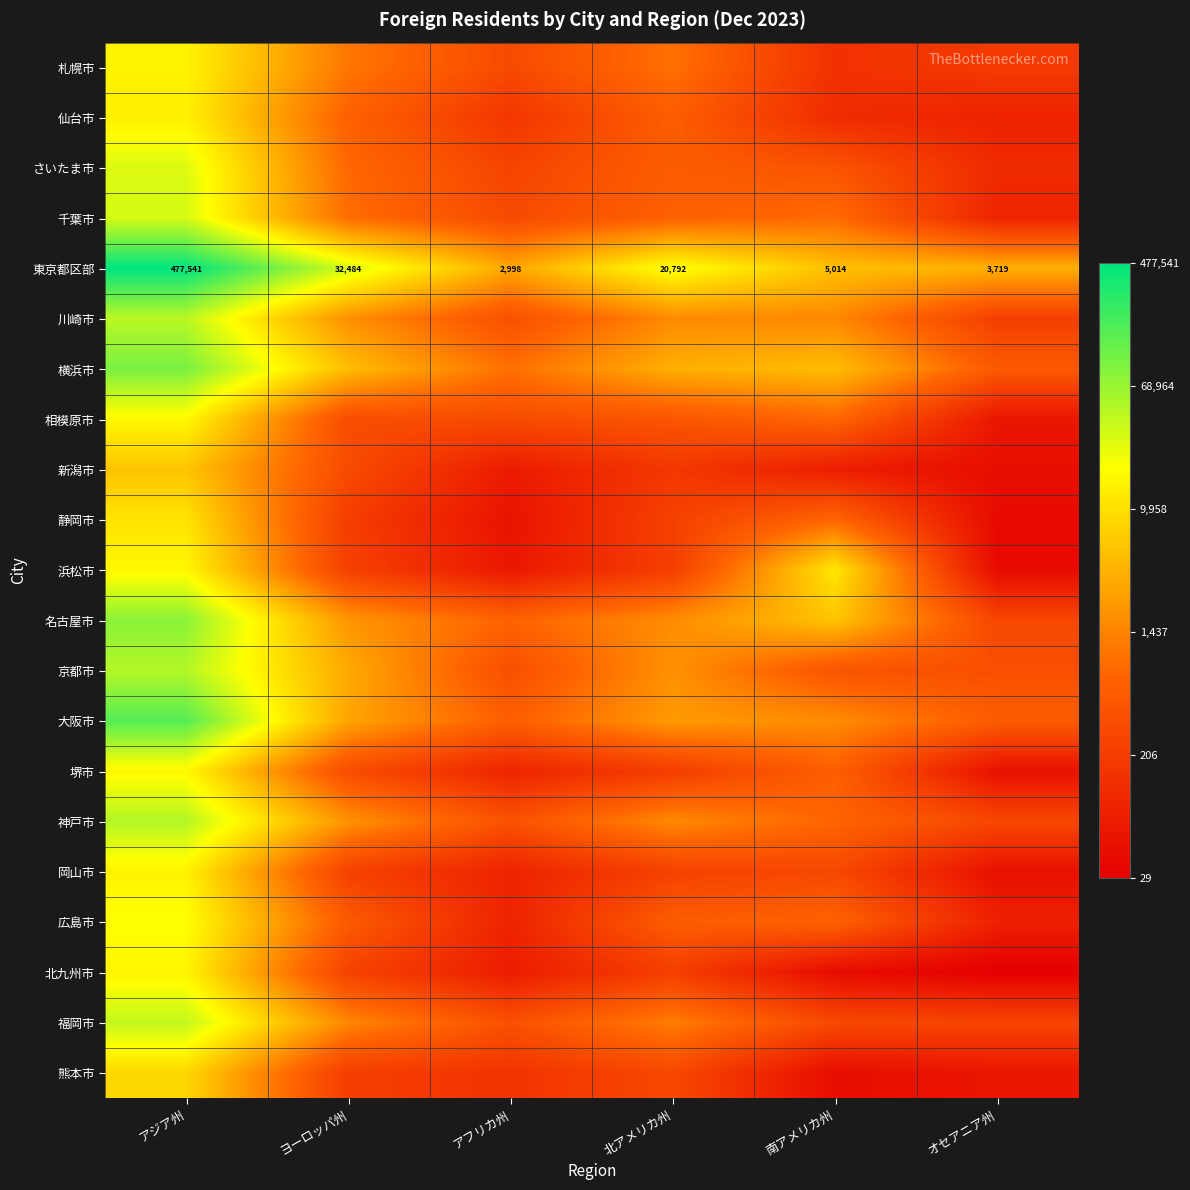

At アジア州, list the series in order from smallest to largest.

新潟市, 熊本市, 静岡市, 仙台市, 岡山市, 札幌市, 北九州市, 浜松市, 相模原市, 堺市, 広島市, さいたま市, 千葉市, 福岡市, 川崎市, 京都市, 神戸市, 名古屋市, 横浜市, 大阪市, 東京都区部